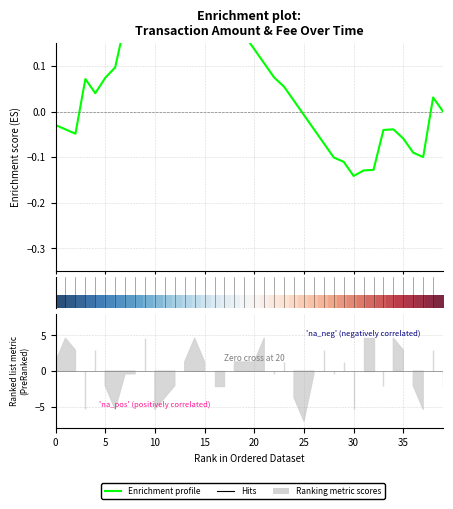

Is this an area chart (filled region under the line)?

No